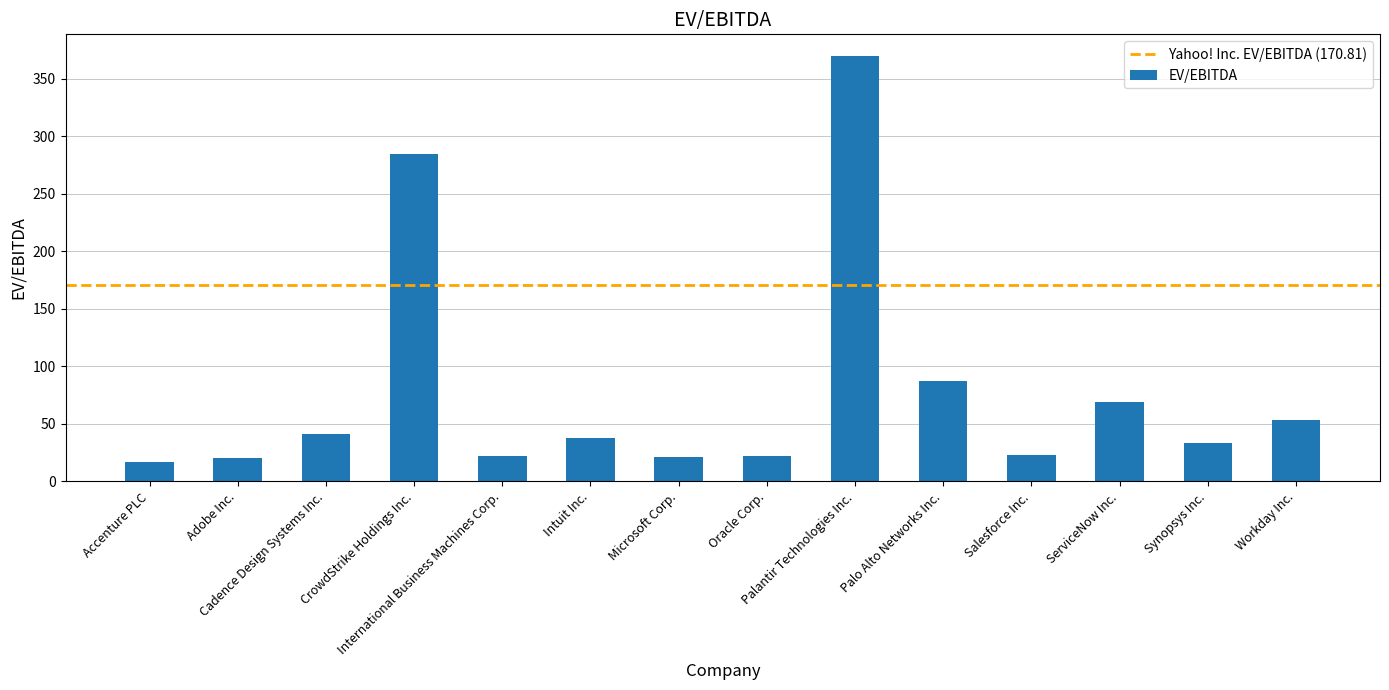

What is the difference between the maximum and minimum values?

353.1